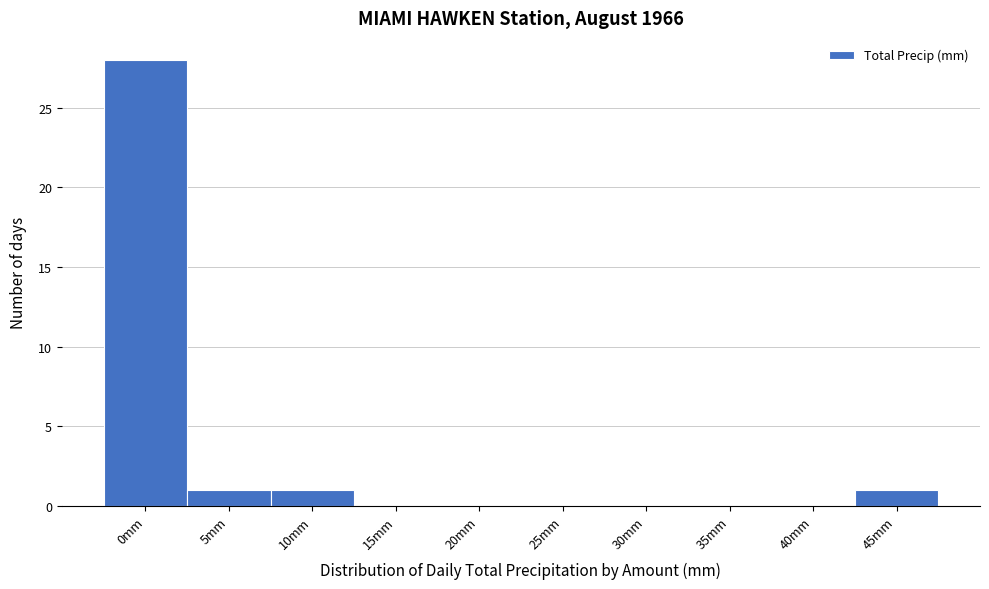

Reading right to left, transcribe all the data shown in this chart.

45mm=1	40mm=0	35mm=0	30mm=0	25mm=0	20mm=0	15mm=0	10mm=1	5mm=1	0mm=28